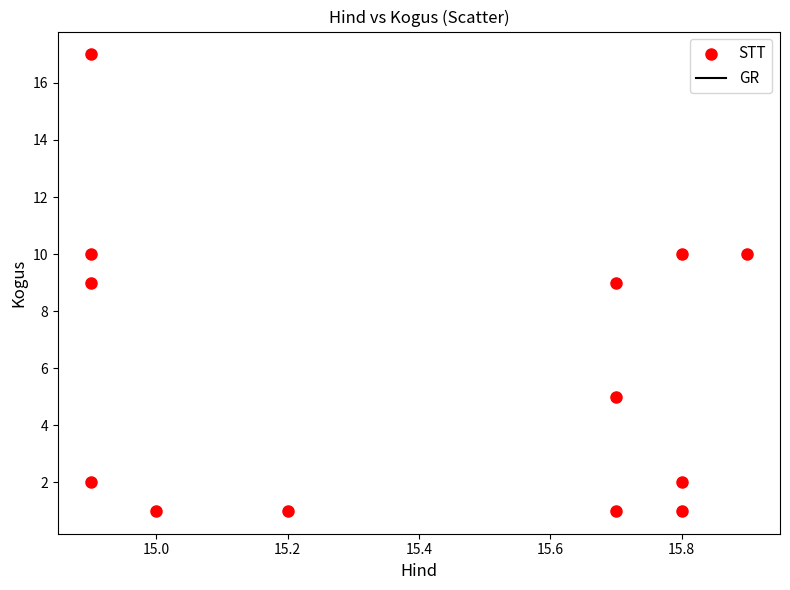

What is the range of Y values (max minus min)?

16